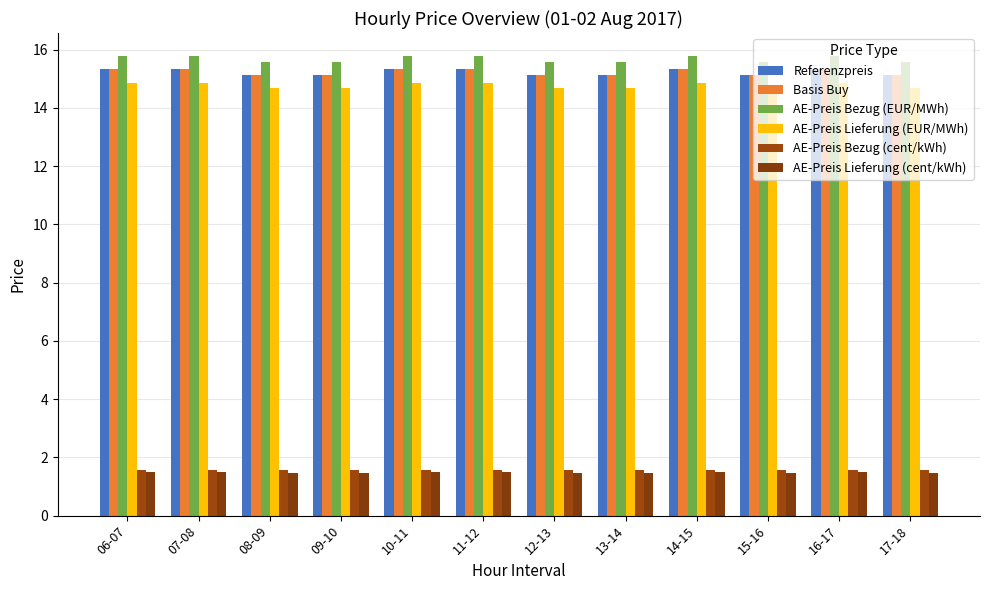

What is the label of the 9th bar from the left?

14-15